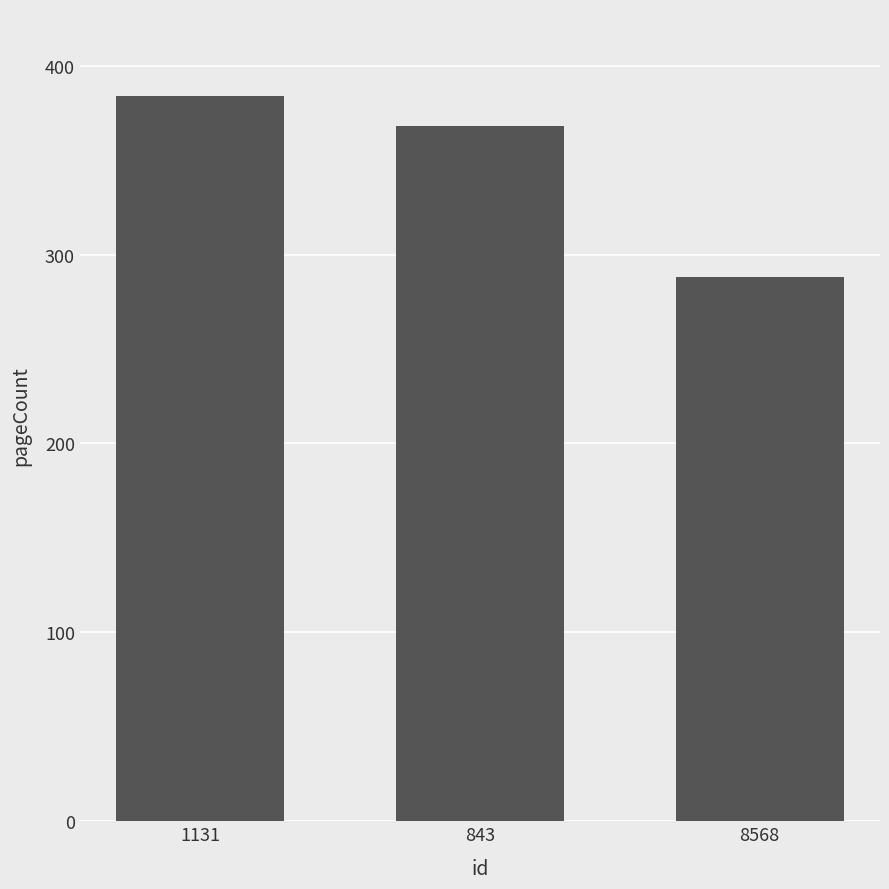

Where is the data nearest to the value 336?

843